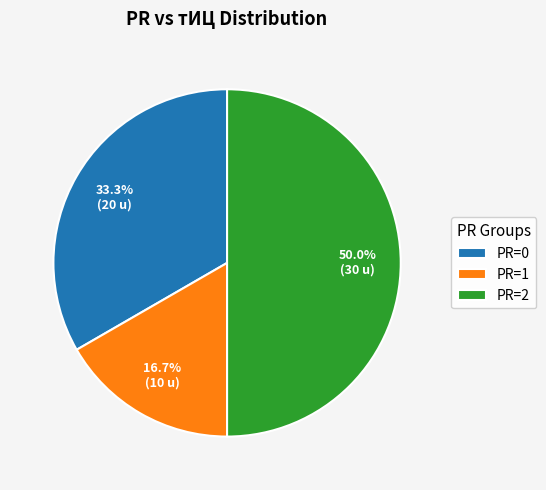

What portion of the pie excludes PR=0?

66.7%